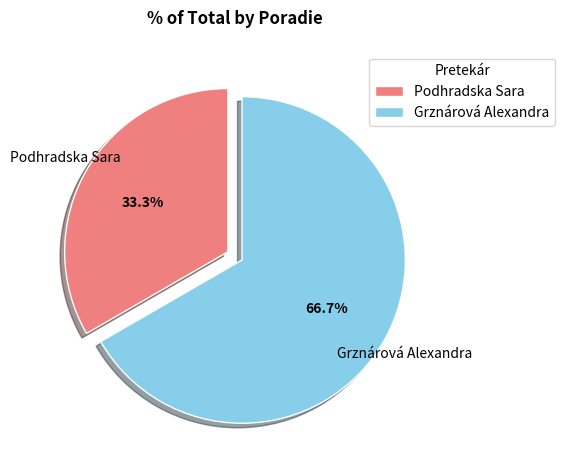

Which category has the biggest portion of the pie?

Grznárová Alexandra